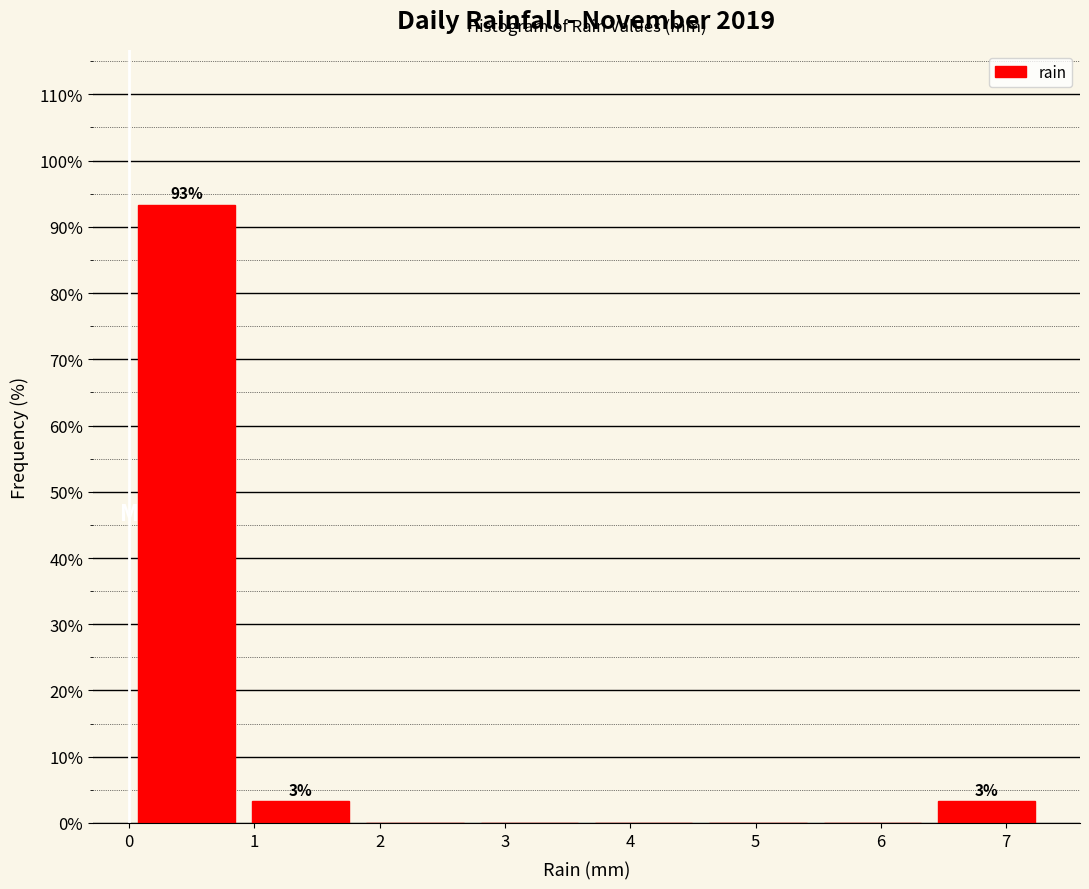

Which range on the x-axis has the tallest bar?

0.0 to 0.9